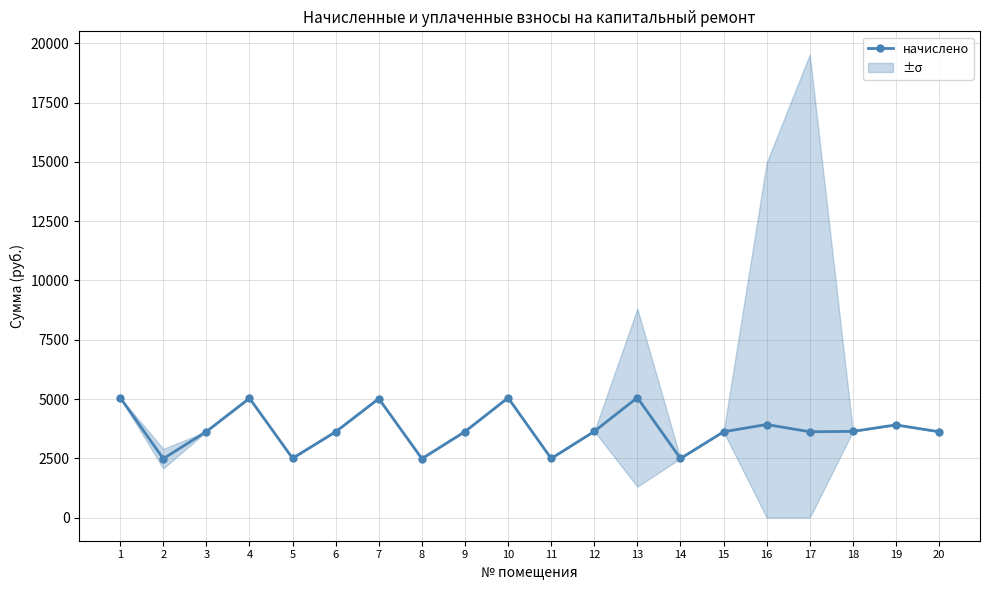

How many points are lower than both their immediate neighbors (excluding endpoints)?

6